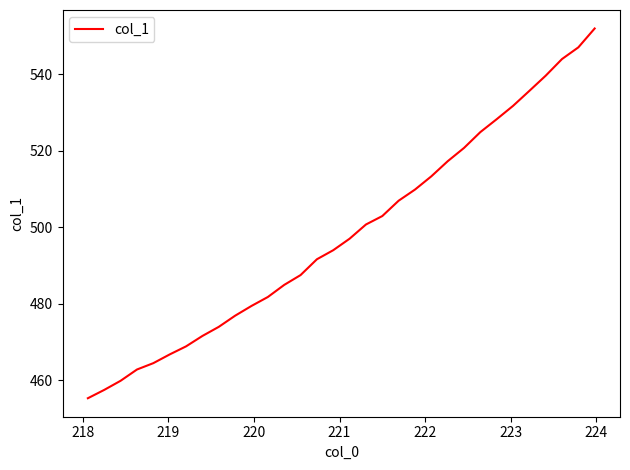

What is the smallest value displayed?

455.2